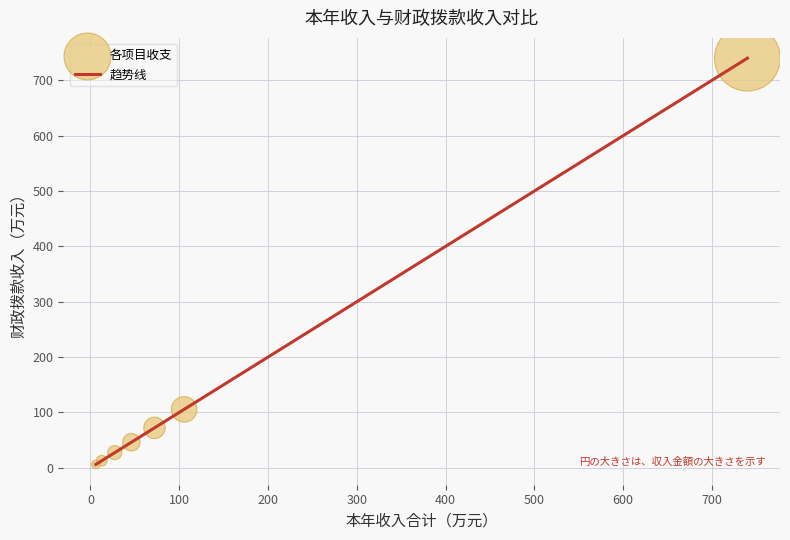

What is the average value?

144.3